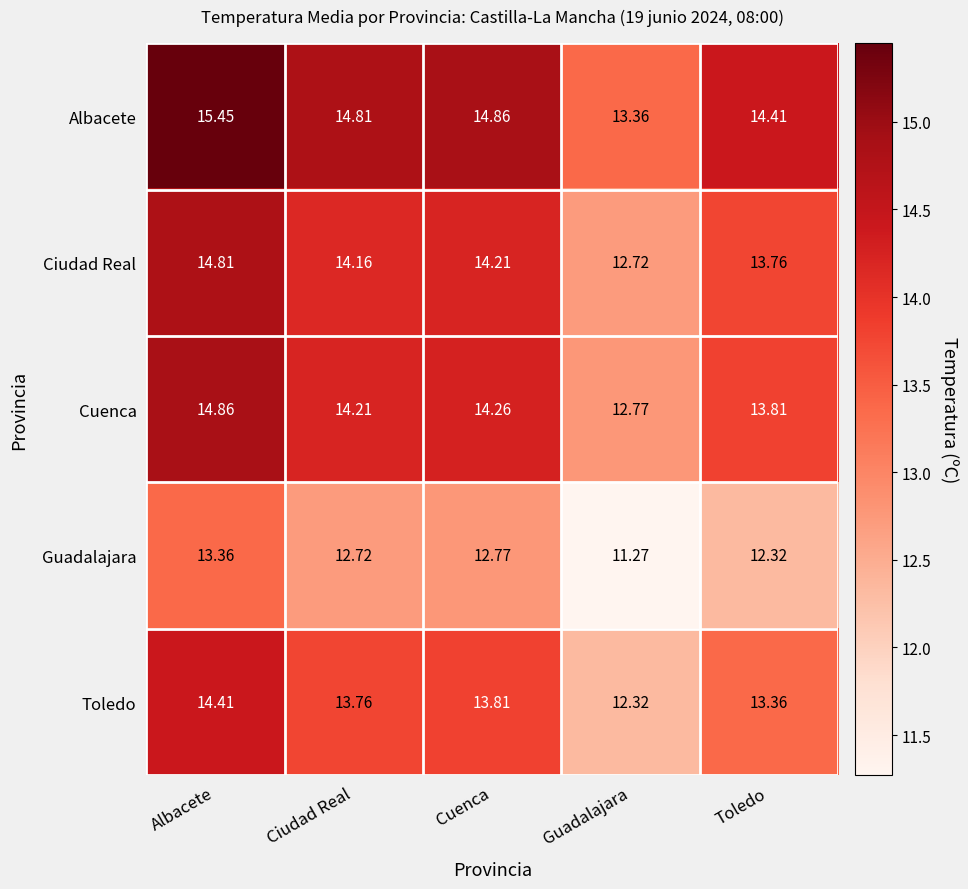

Where does the Albacete series first go above 14?

Albacete